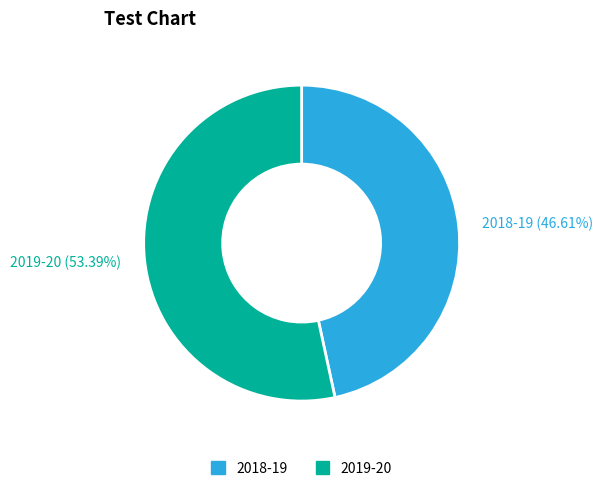

Combined, do 2018-19 and 2019-20 account for over 50%?

Yes